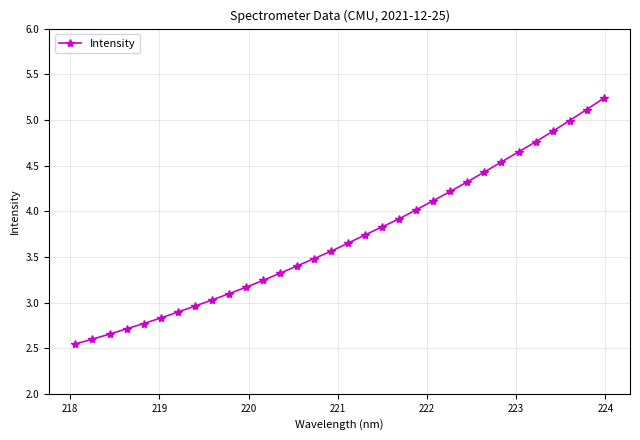

True or false: the data has more than 2 interior local peaks.

False